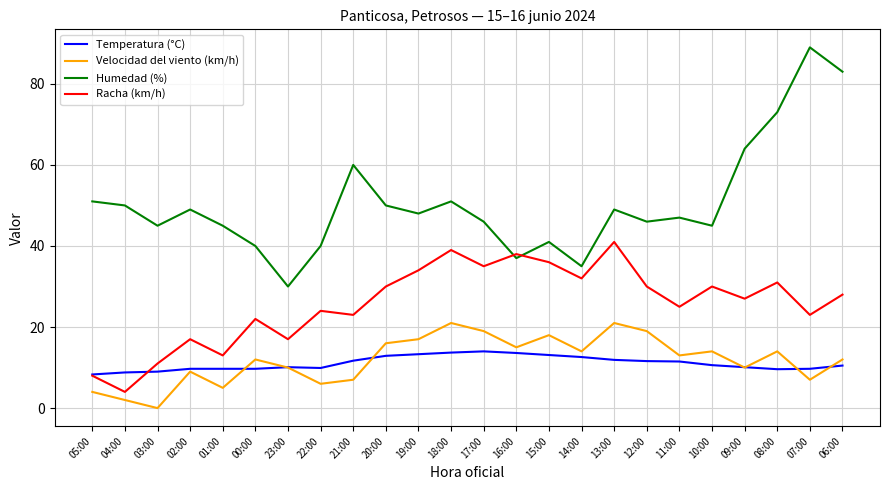

Which series has the largest range (max minus min)?

Humedad (%)